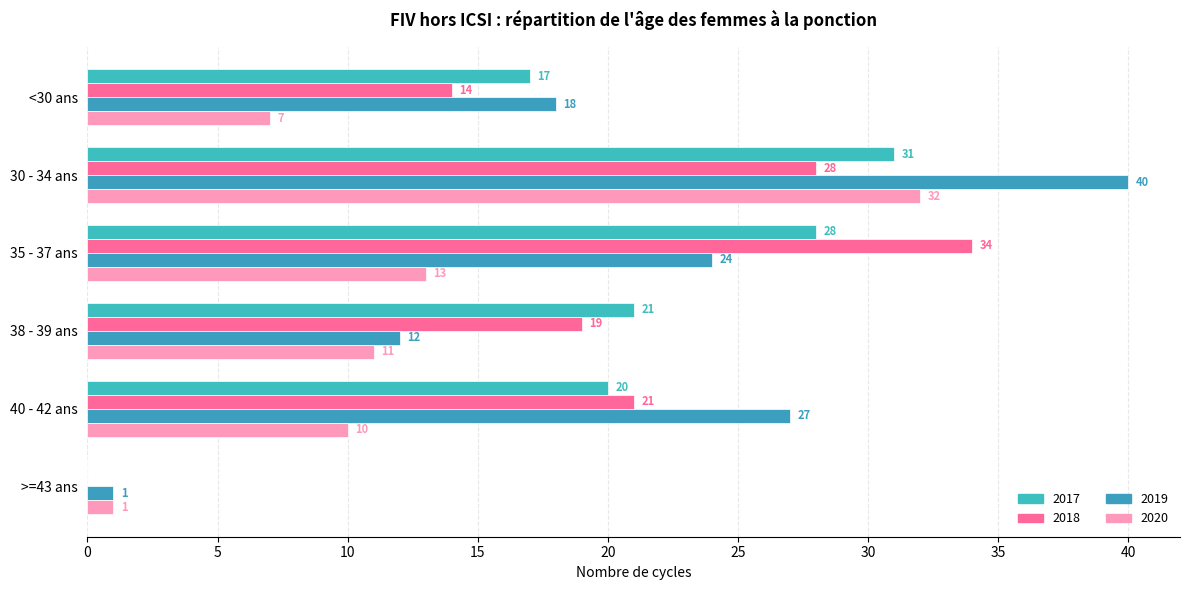

Rank the series by their maximum value, from lowest to highest.

2017, 2020, 2018, 2019